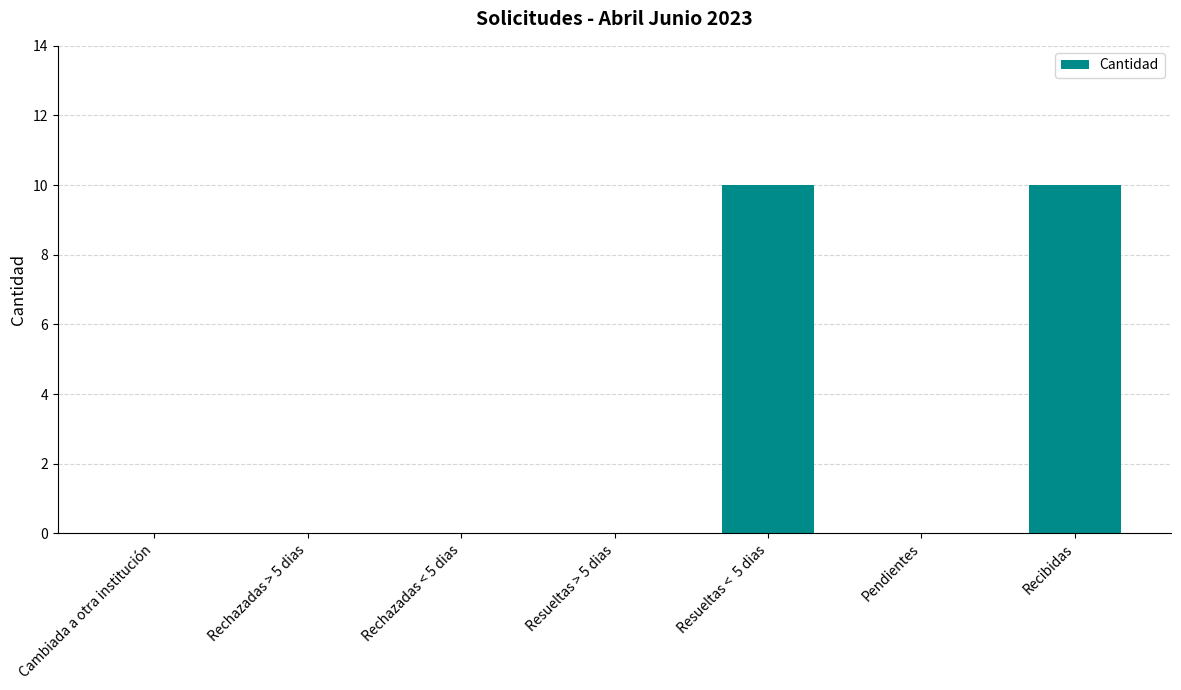

What is the sum of all values?

20